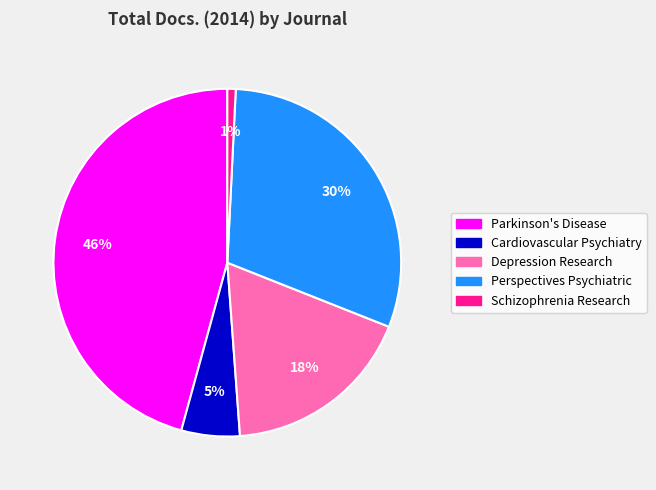

Count the number of slices in the pie.

5